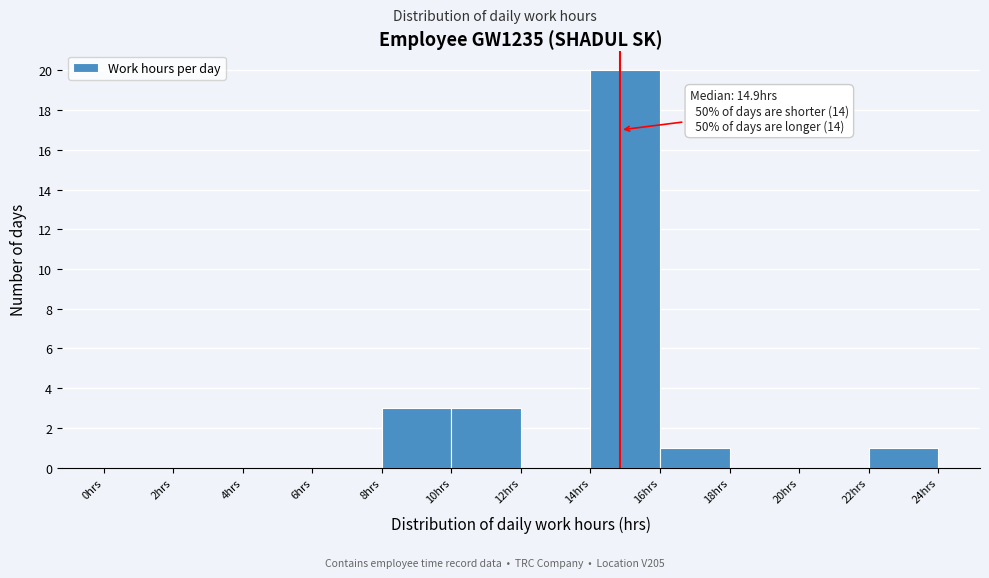

Over which range of the x-axis is the bar tallest?

14 to 16